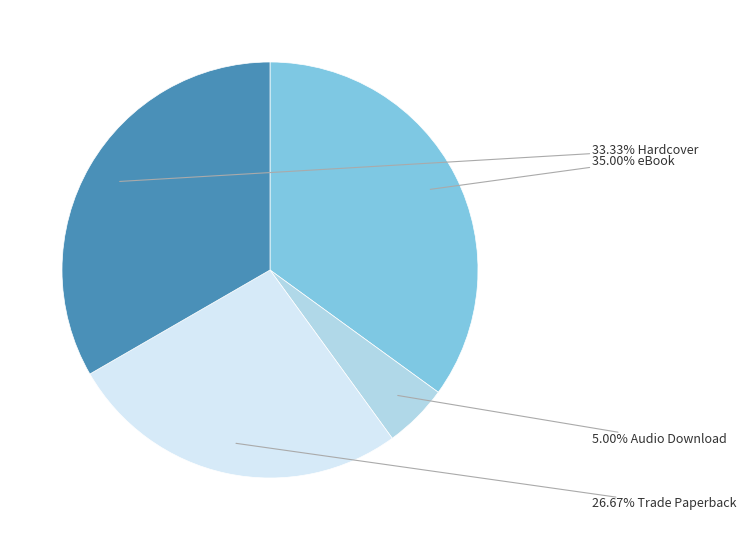

Is there a majority slice in this chart?

No